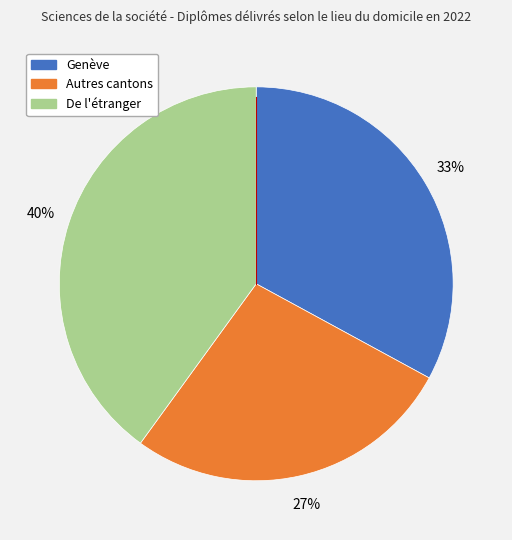

To the nearest percent, what is the difference between the Autres cantons and De l'étranger slice percentages?

13%